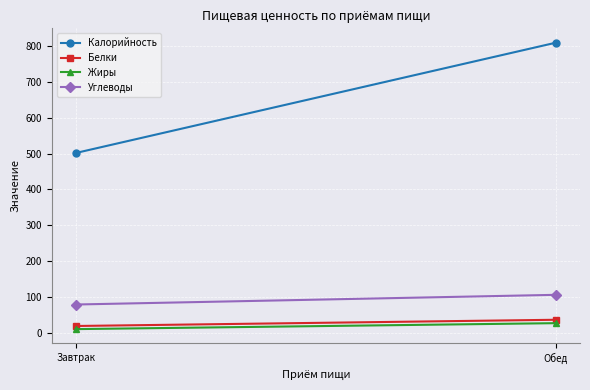

What is the label of the 2nd point from the right?

Завтрак